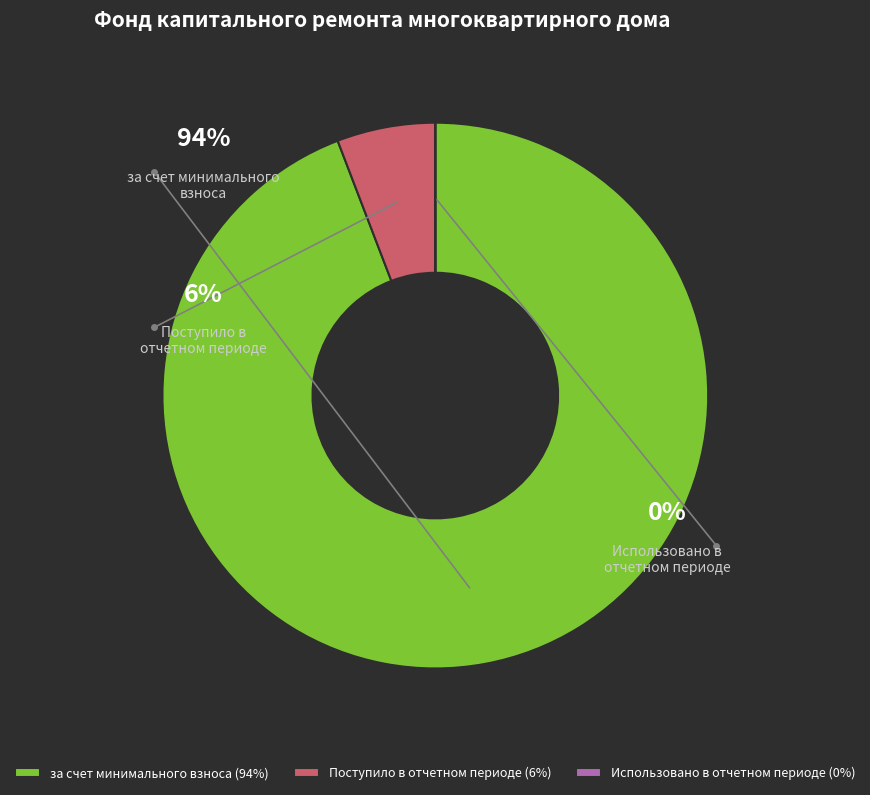

The Использовано в отчетном периоде slice represents 14% of the pie. True or false?

False